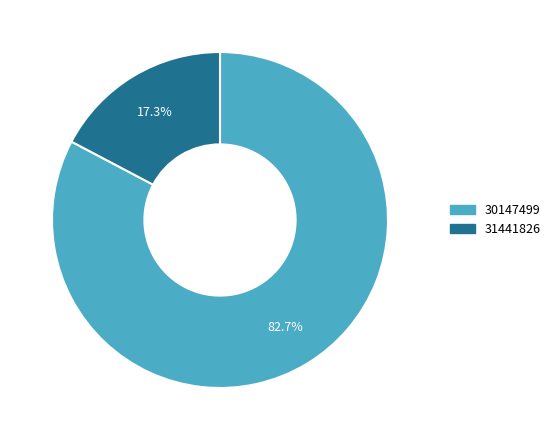

Is there any slice that represents more than half of the pie?

Yes